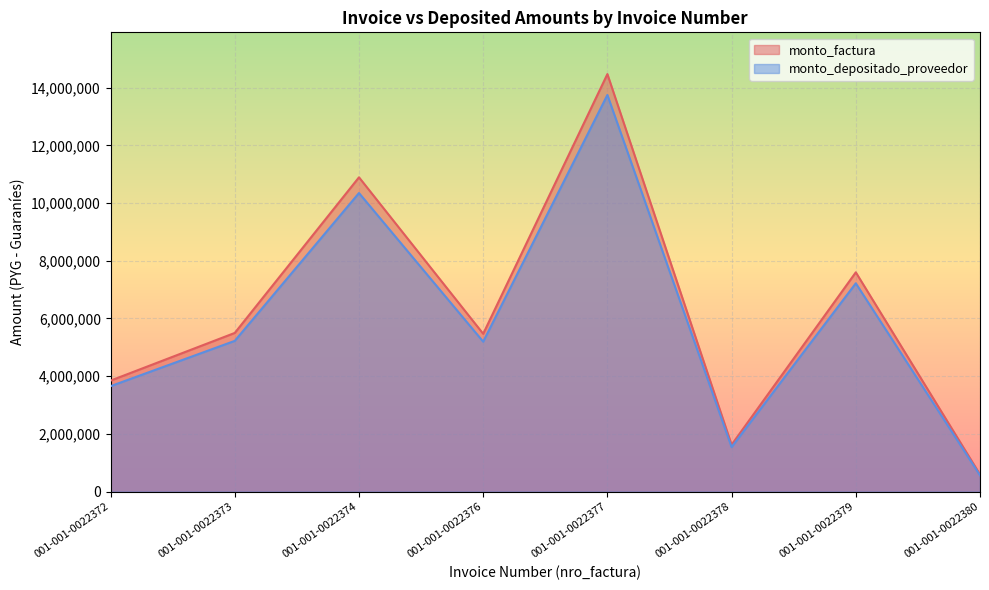

Count the monto_depositado_proveedor values in the range 3654840 to 10348350.

5